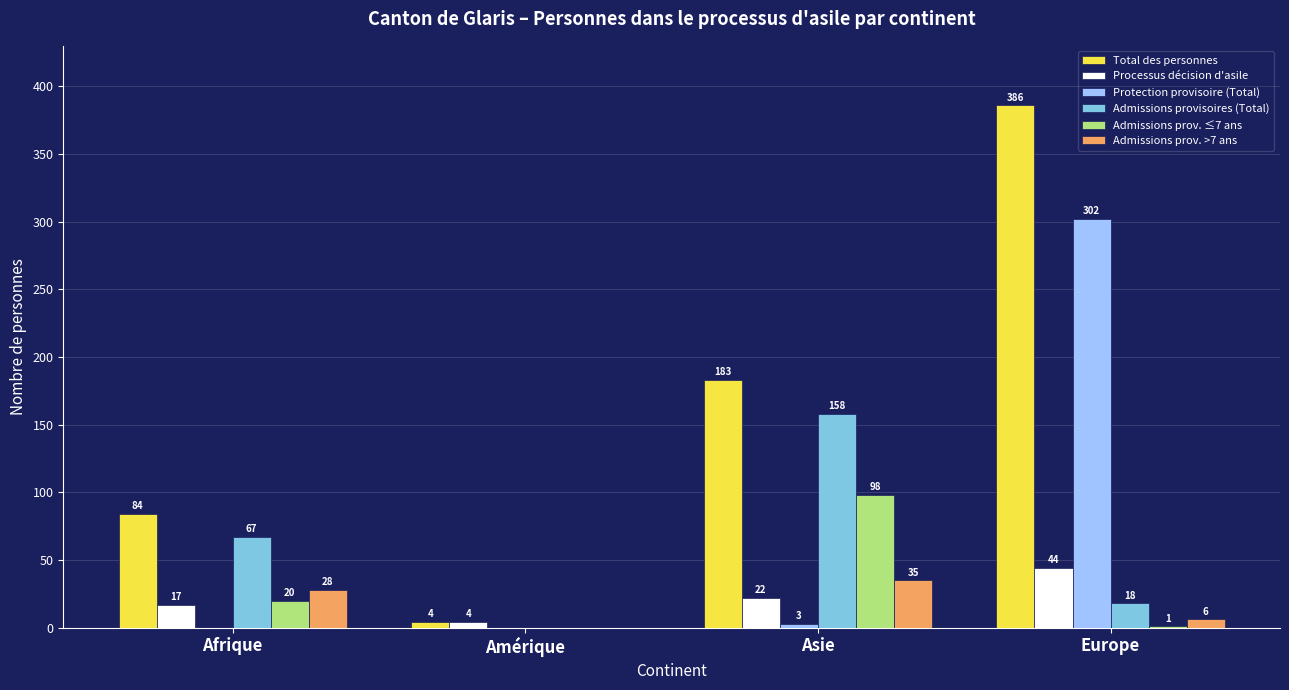

How many positive values does the Admissions prov. ≤7 ans series have?

3